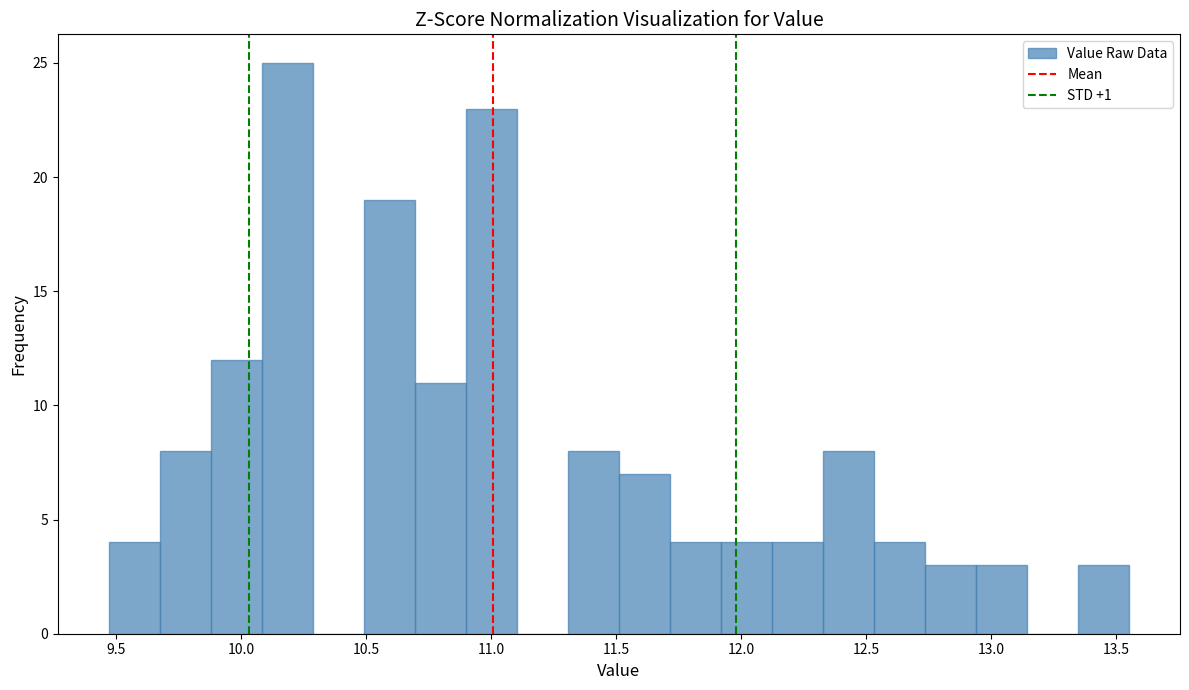

Over which range of the x-axis is the bar tallest?

10.10 to 10.30